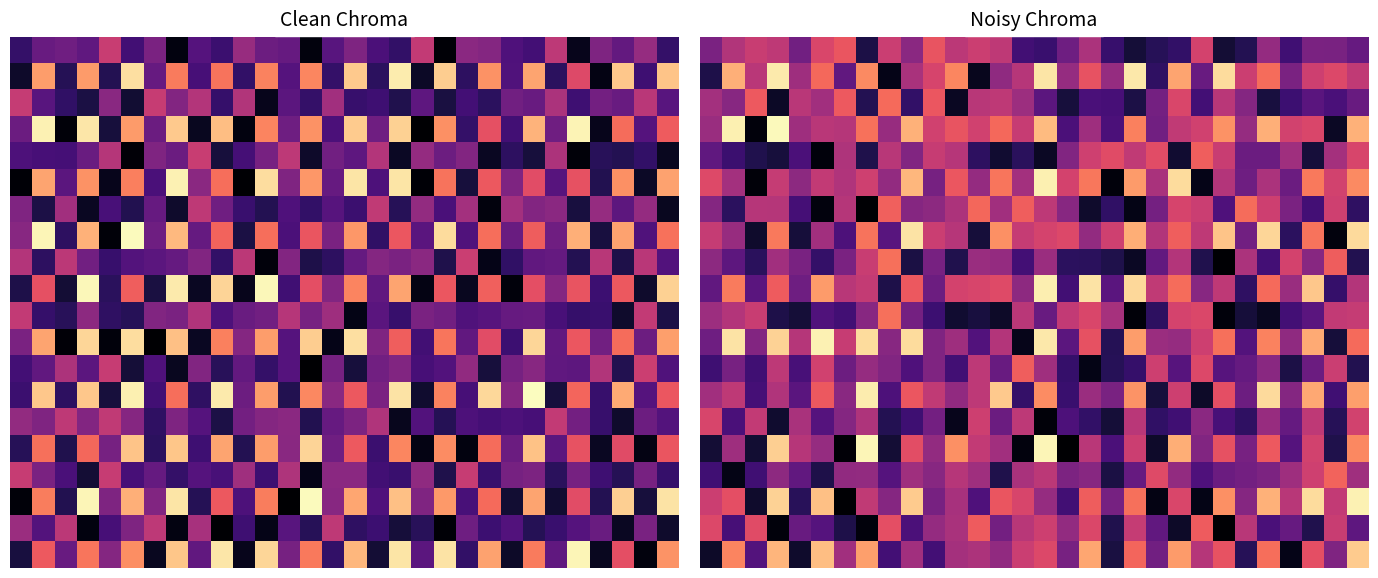

How many series are shown in this chart?

20